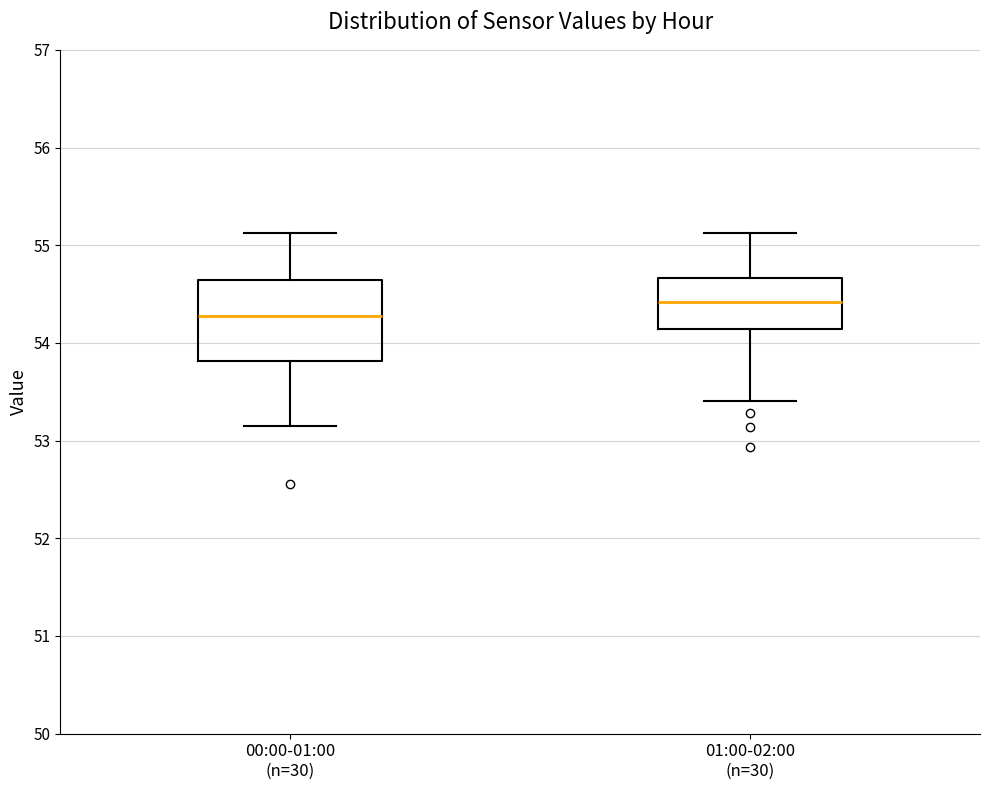

Comparing the boxes themselves (not the whiskers), which one is the tallest?

00:00-01:00 (n=30)